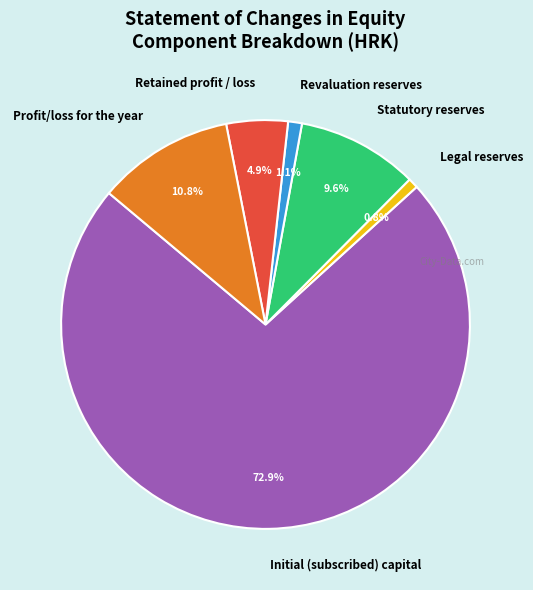

Does Initial (subscribed) capital represent more than half of the total?

Yes